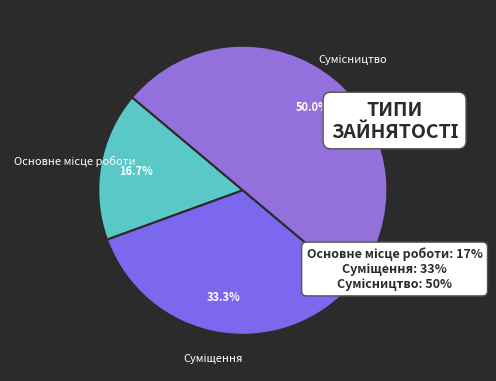

Does Основне місце роботи account for over 50% of the chart?

No